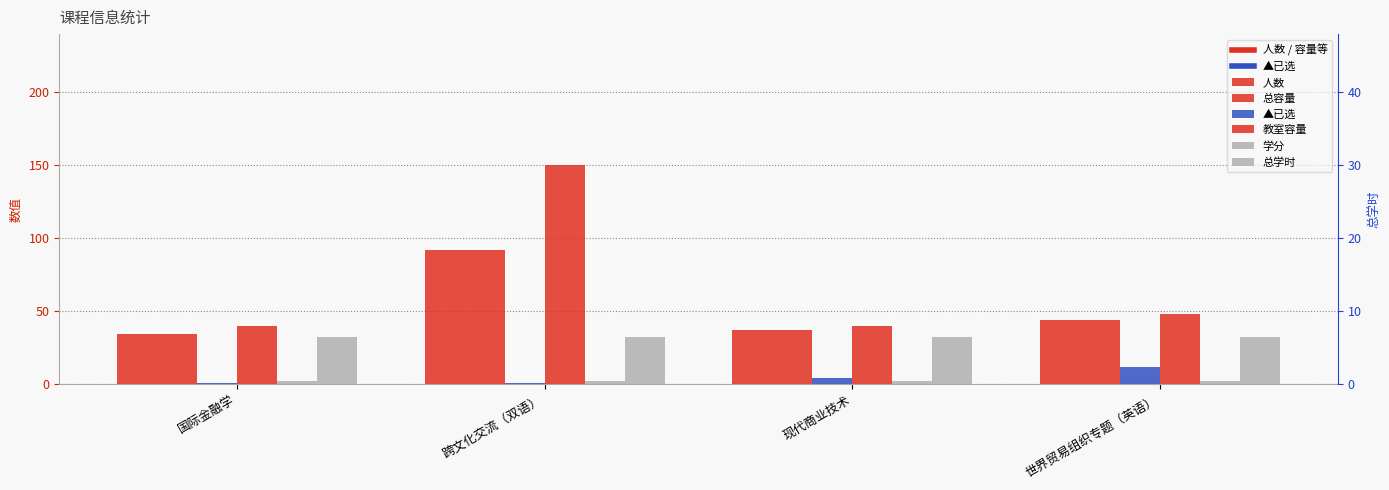

Which series has the largest total across all categories?

教室容量